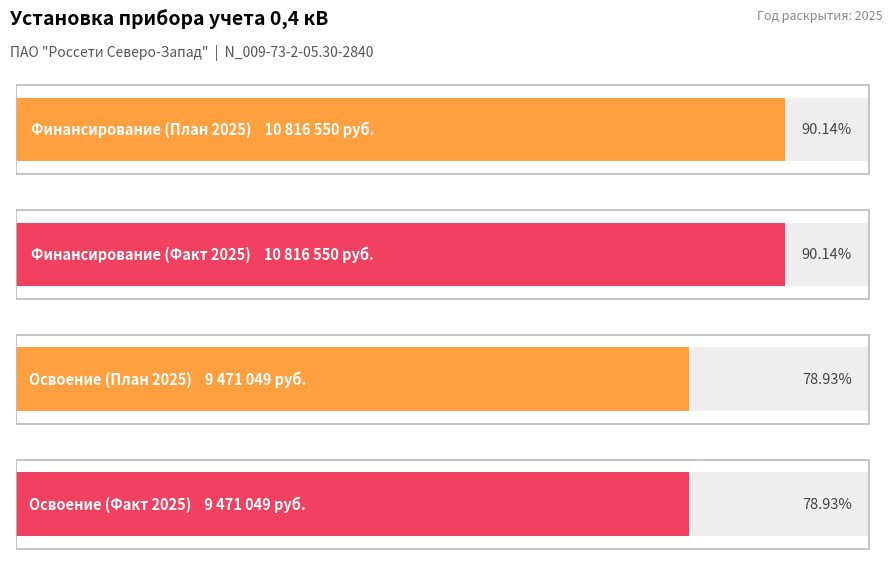

Is it true that Финансирование капитальных вложений (План) equals 10816550 at Всего?

True